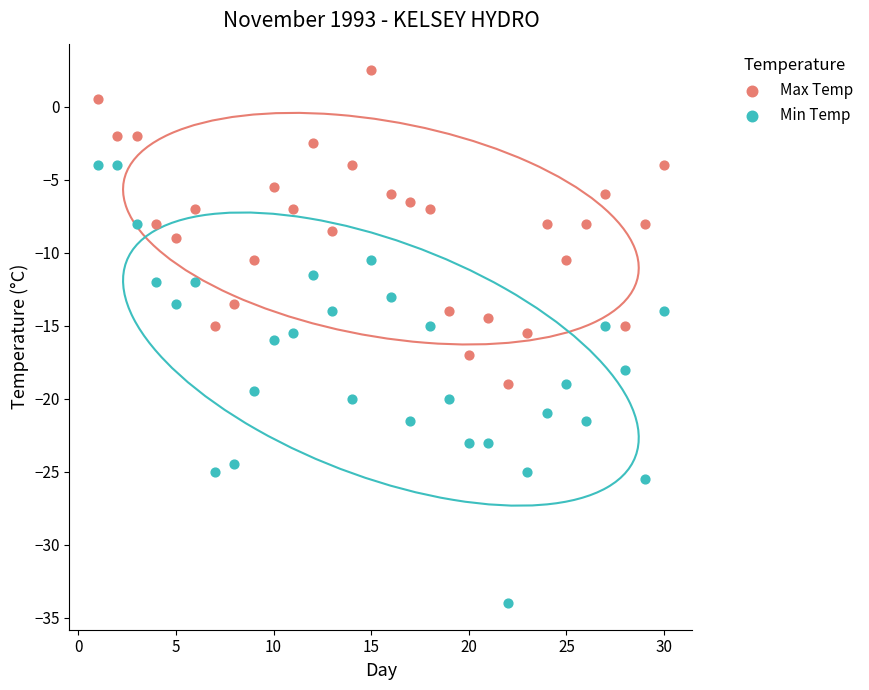

Which series has the largest Y range (max minus min)?

Min Temp